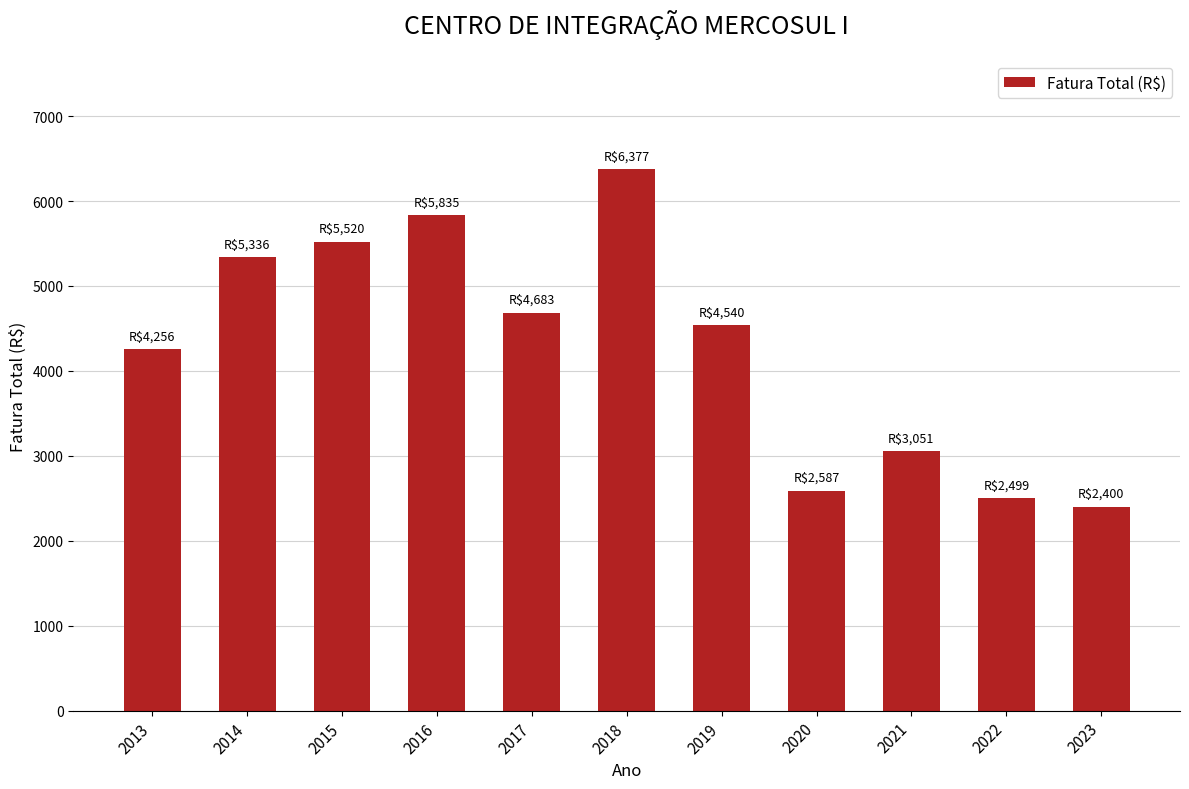

Read the value at 2017.

4683.0